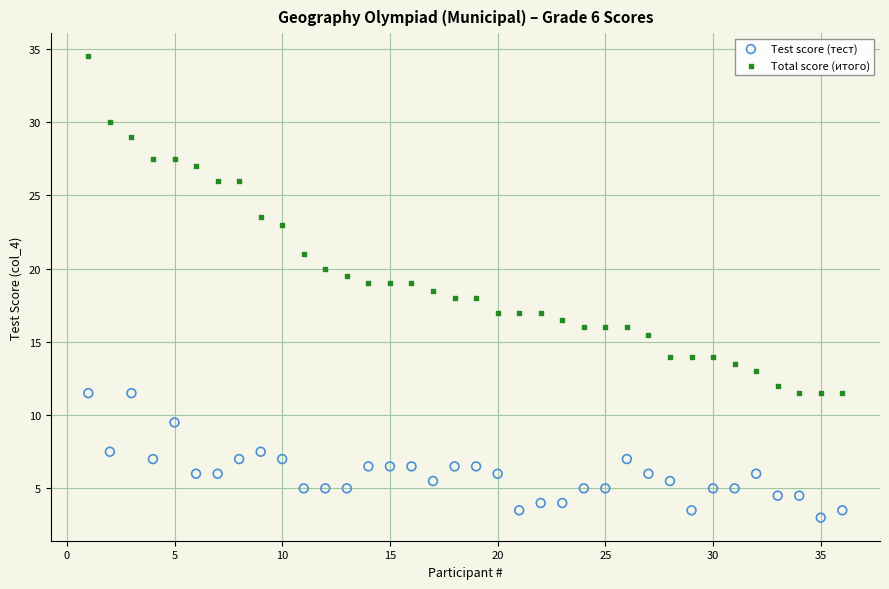

Across all data points, what is the range of Y values (max minus min)?

31.5